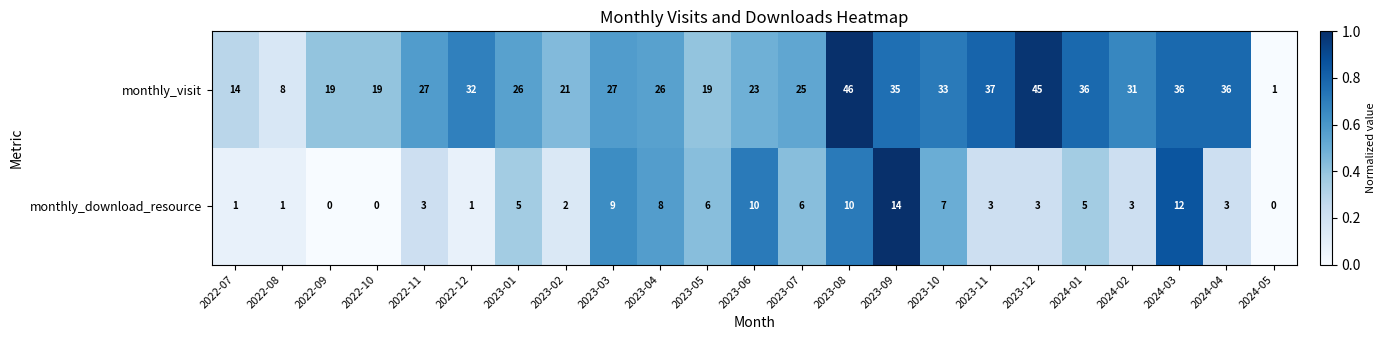

Between 2023-07 and 2024-01, which series saw the biggest shift?

monthly_visit